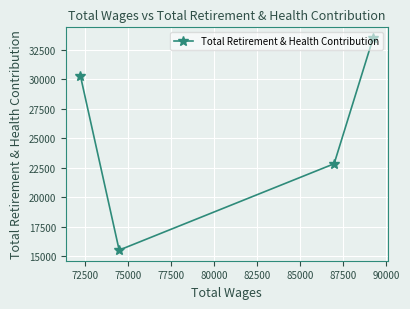

Is this an area chart (filled region under the line)?

No